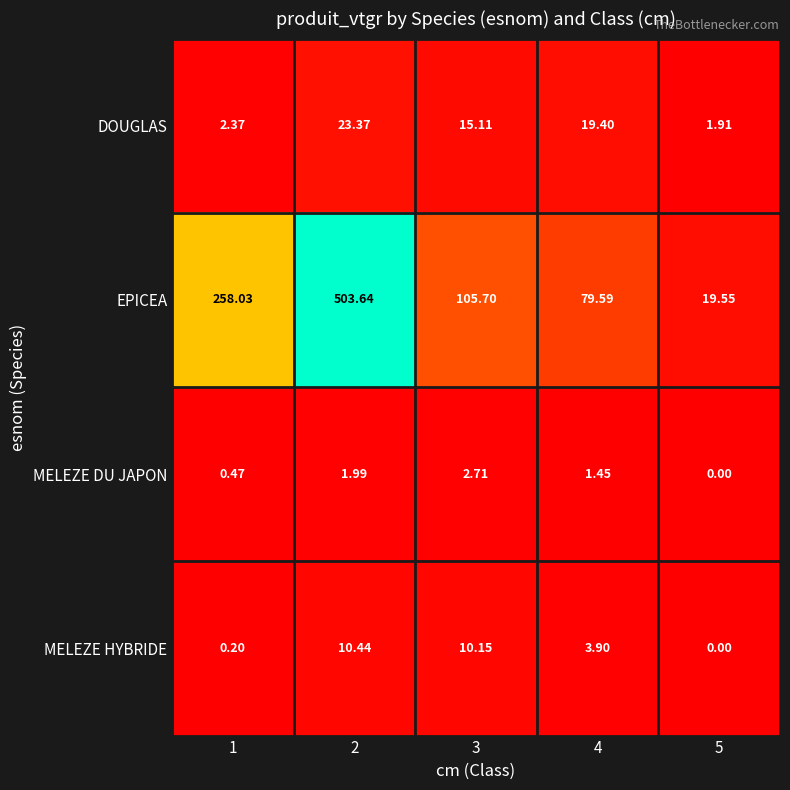

How many data points in MELEZE DU JAPON are less than 1?

2